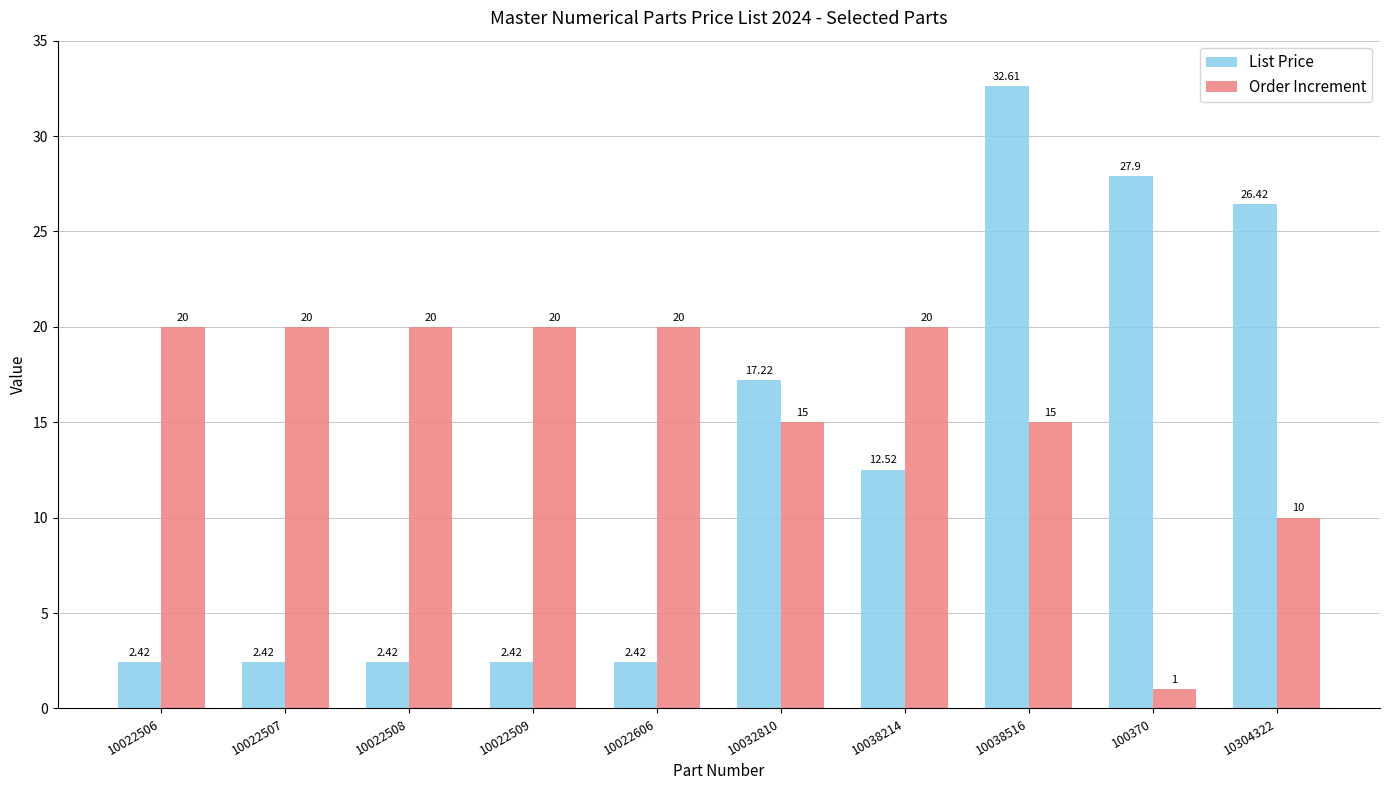

Rank the series by their maximum value, from highest to lowest.

List Price, Order Increment